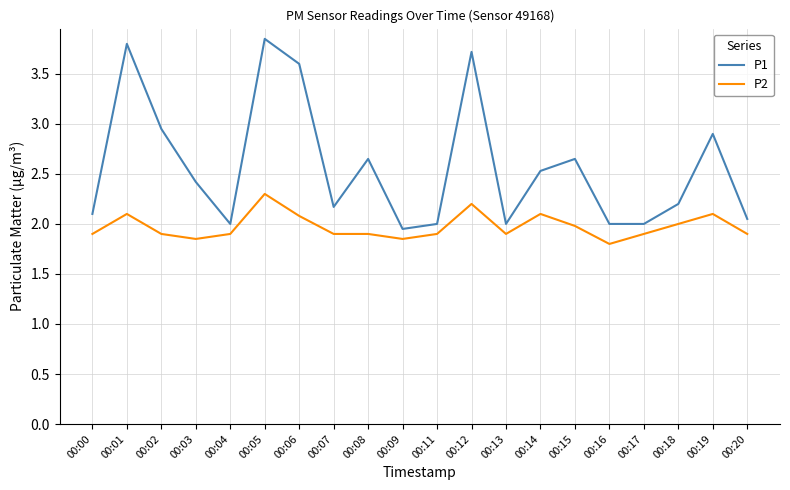

The value of P1 at 00:00 is 2.1. True or false?

True